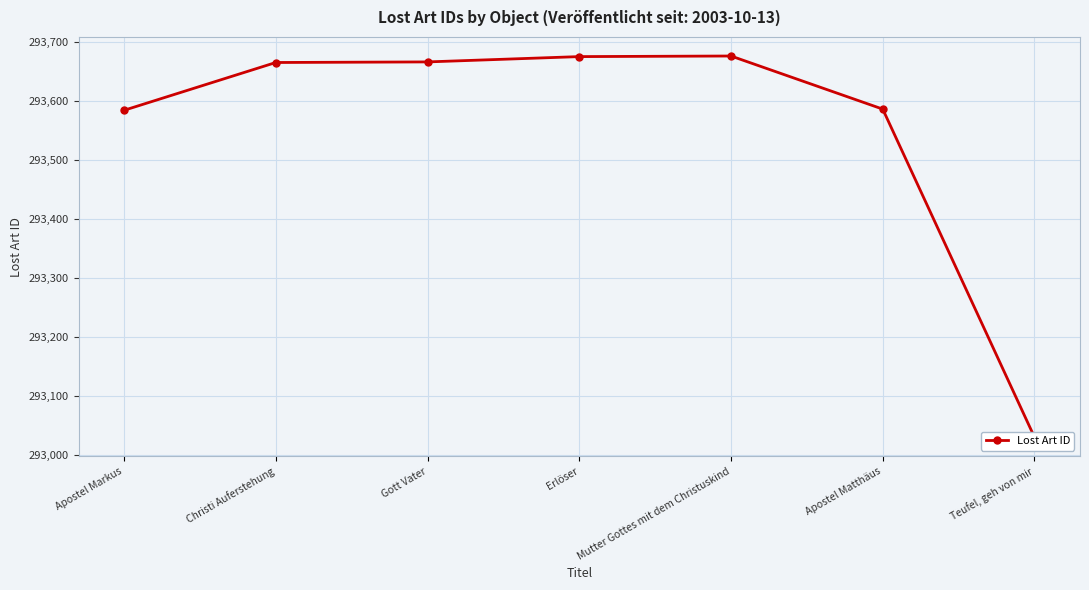

List the labels in order of value, smallest first.

Teufel, geh von mir, Apostel Markus, Apostel Matthäus, Christi Auferstehung, Gott Vater, Erlöser, Mutter Gottes mit dem Christuskind